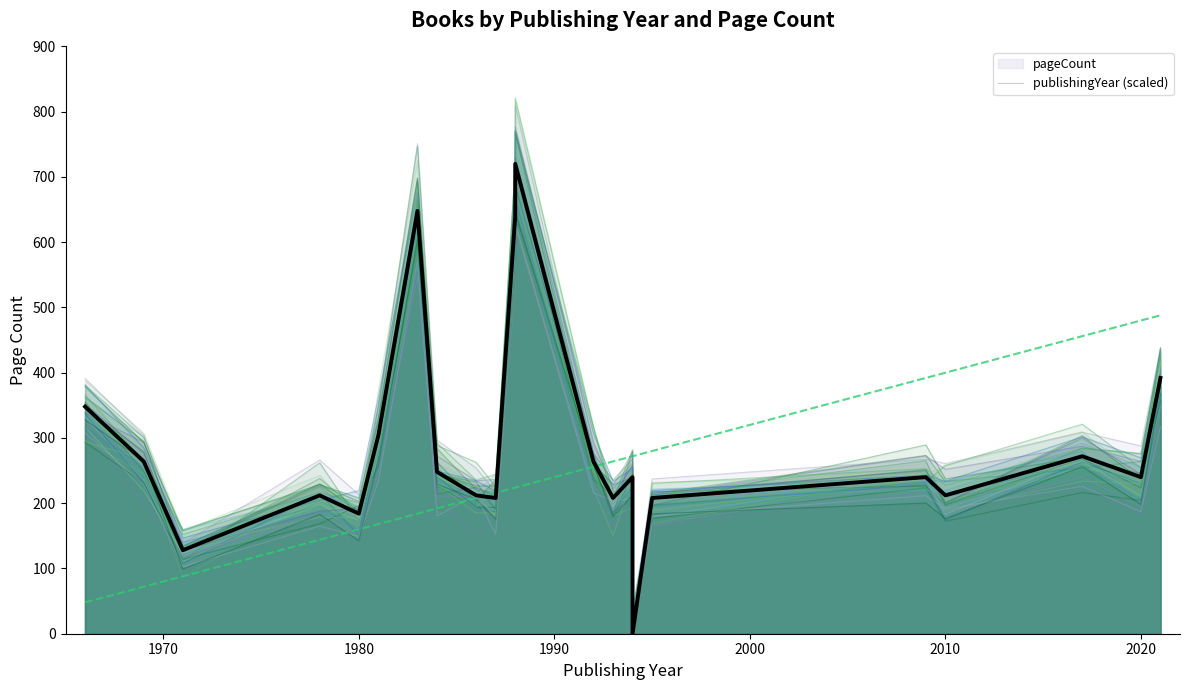

Rank the series by their maximum value, from highest to lowest.

pageCount, publishingYear (scaled)